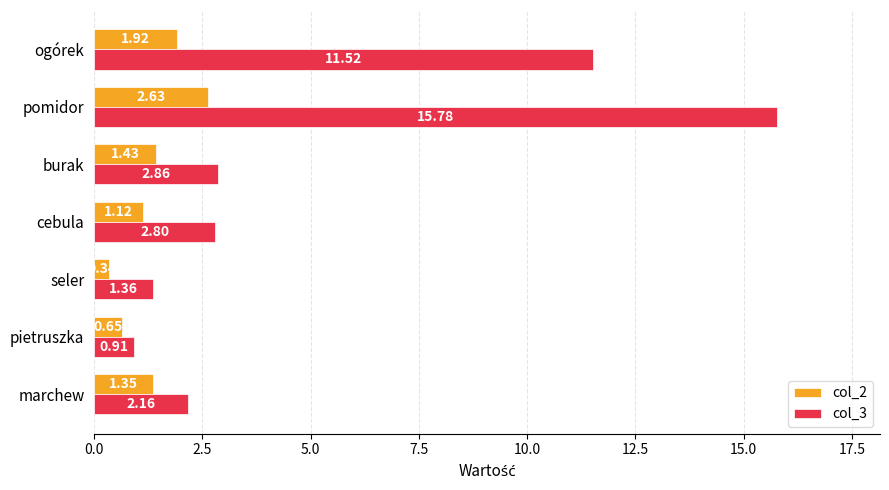

What is the total value across all series at ogórek?

13.4